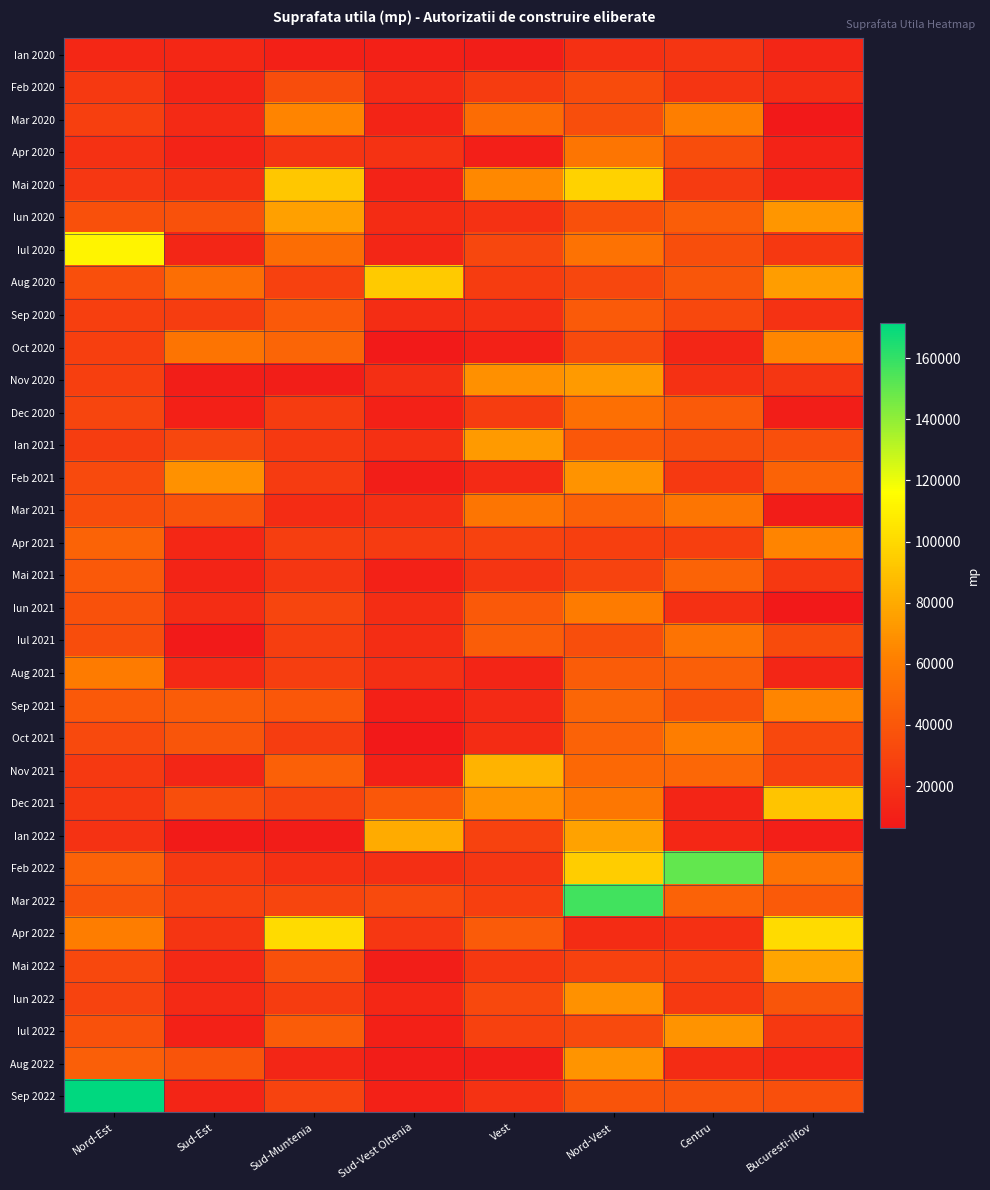

What is the total value across all series at Vest?

1075798